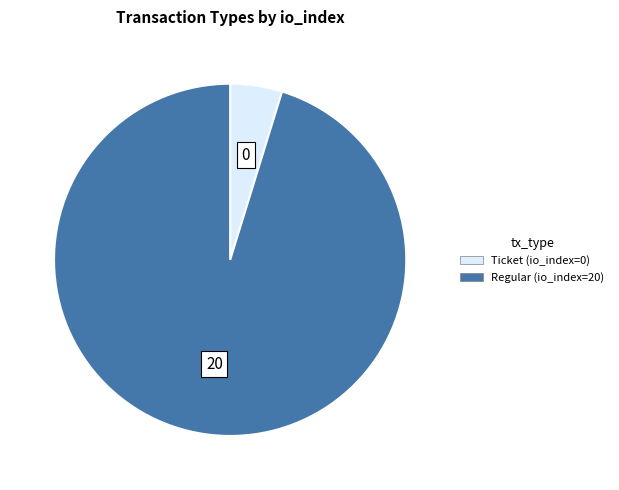

How many slices are in this pie chart?

2